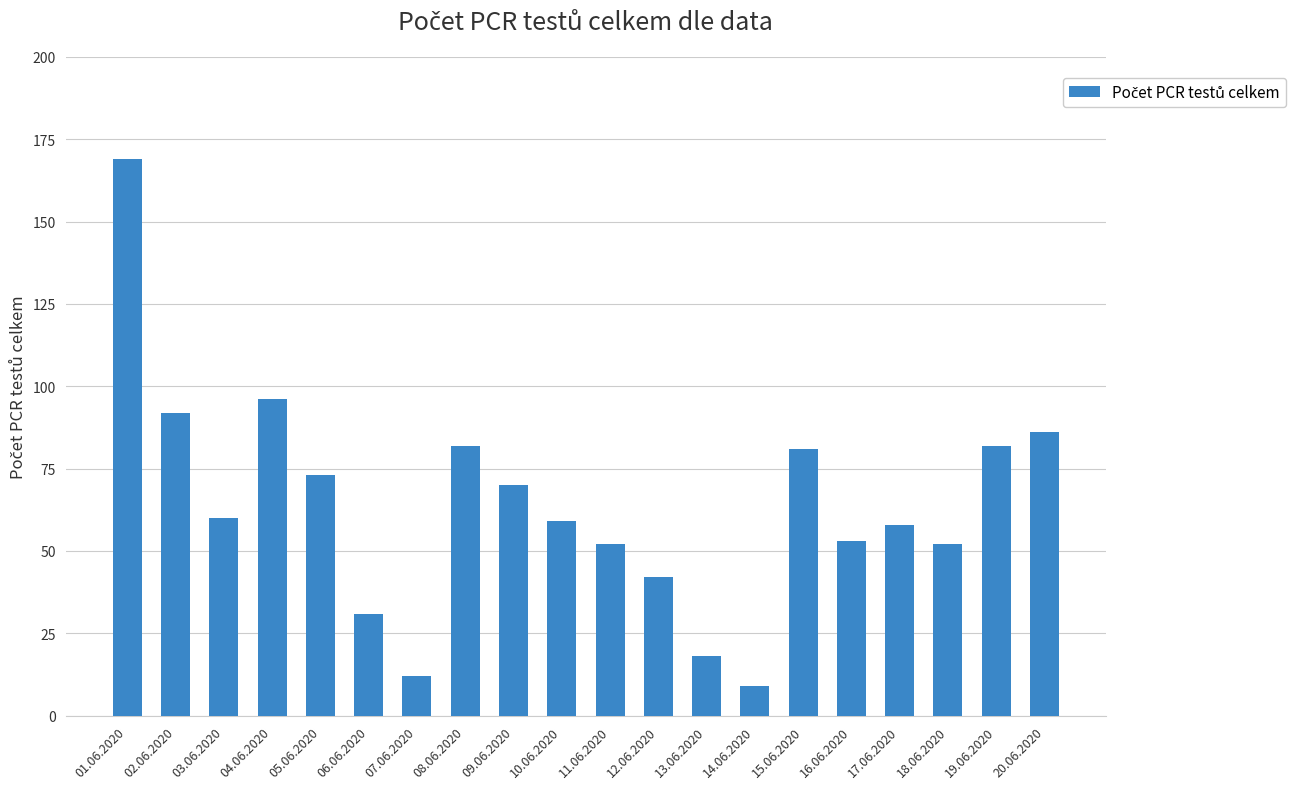

How many bars are there in total?

20